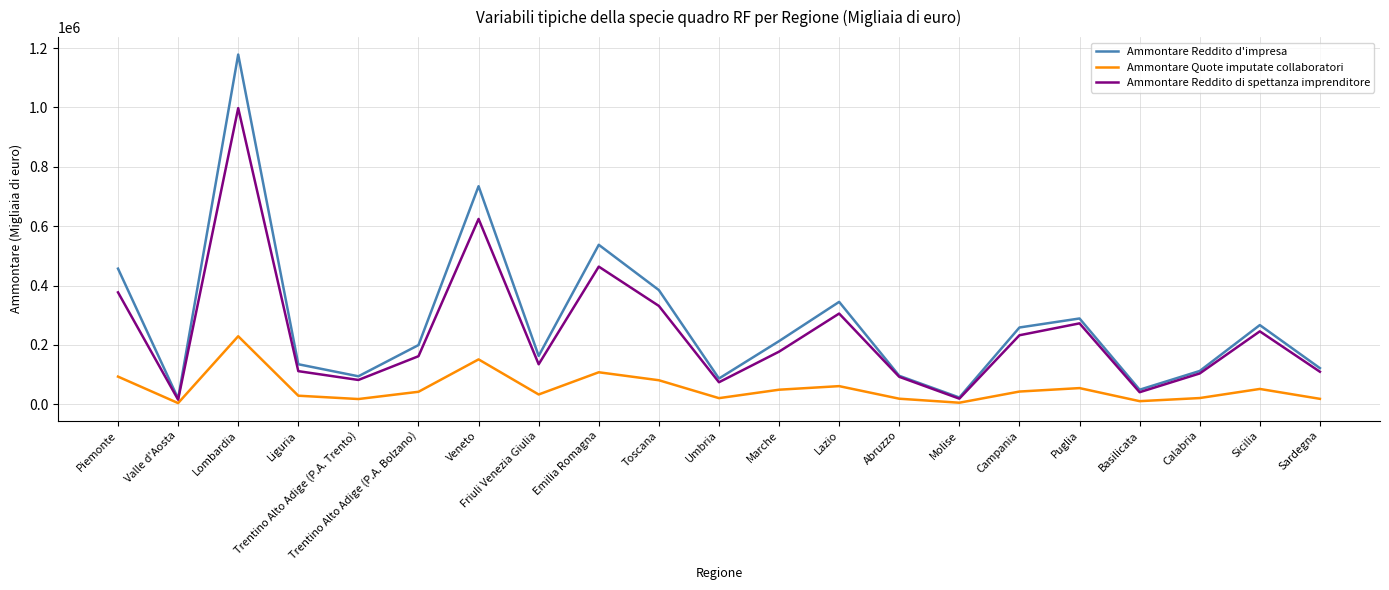

How many values in the Ammontare Quote imputate collaboratori series are below 42408?

10